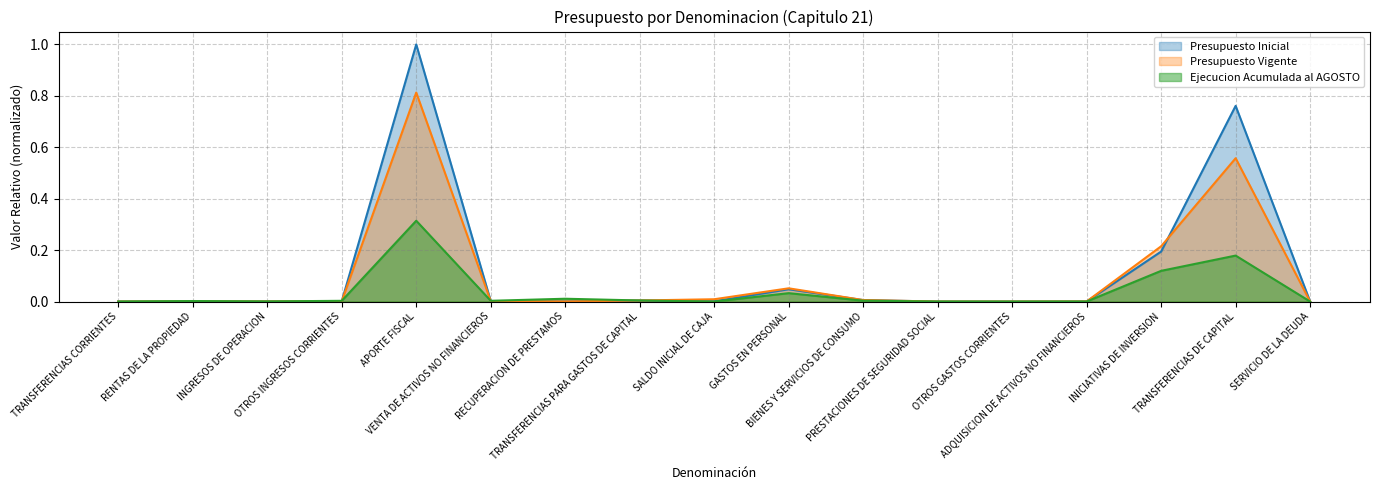

At PRESTACIONES DE SEGURIDAD SOCIAL, list the series in order from smallest to largest.

Presupuesto Inicial, Presupuesto Vigente, Ejecucion Acumulada al AGOSTO